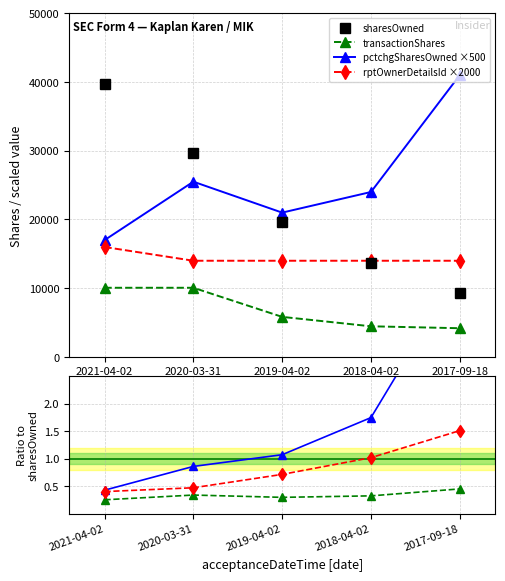

Reading left to right, extract all data points from this chart.

sharesOwnedFollowingTransaction: 2021-04-02=39707	2020-03-31=29637	2019-04-02=19567	2018-04-02=13732	2017-09-18=9266
transactionShares: 2021-04-02=10070	2020-03-31=10070	2019-04-02=5835	2018-04-02=4466	2017-09-18=4184
pctchgSharesOwned: 2021-04-02=17000	2020-03-31=25500	2019-04-02=21000	2018-04-02=24000	2017-09-18=41000
rptOwnerDetailsId: 2021-04-02=16000	2020-03-31=14000	2019-04-02=14000	2018-04-02=14000	2017-09-18=14000